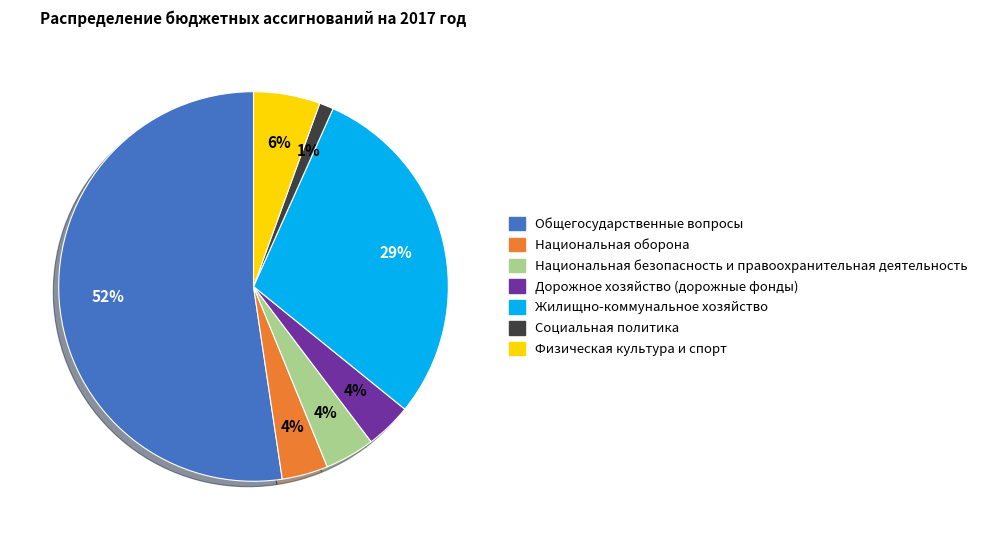

How many slices are in this pie chart?

7